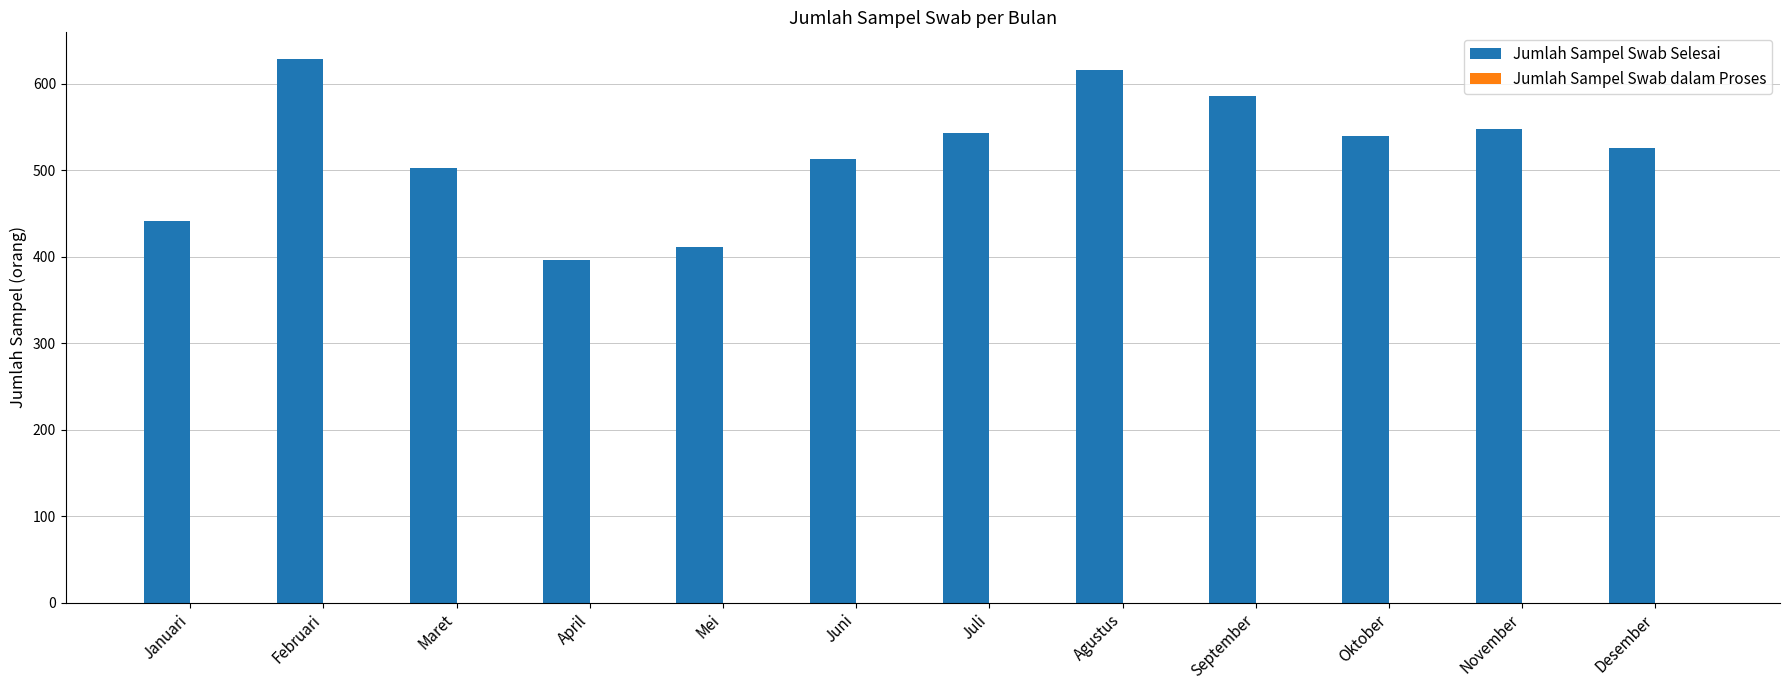

Read the value at Mei, to the nearest 5.

410